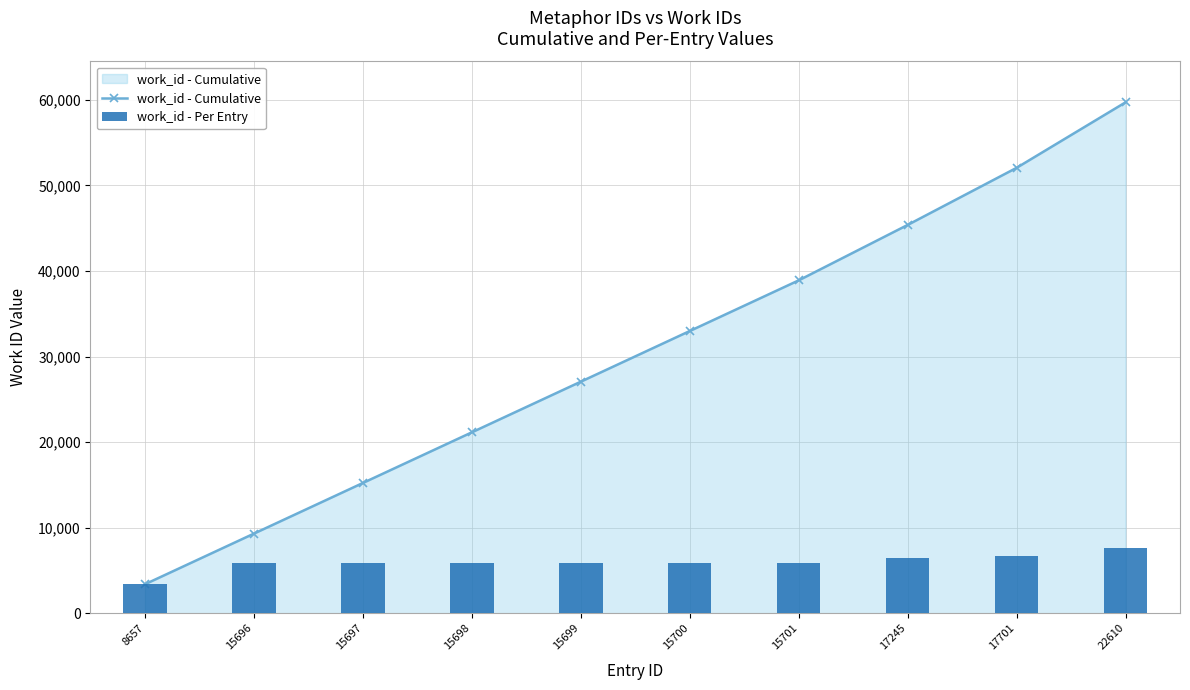

What is the total value across all series at 8657?

6758